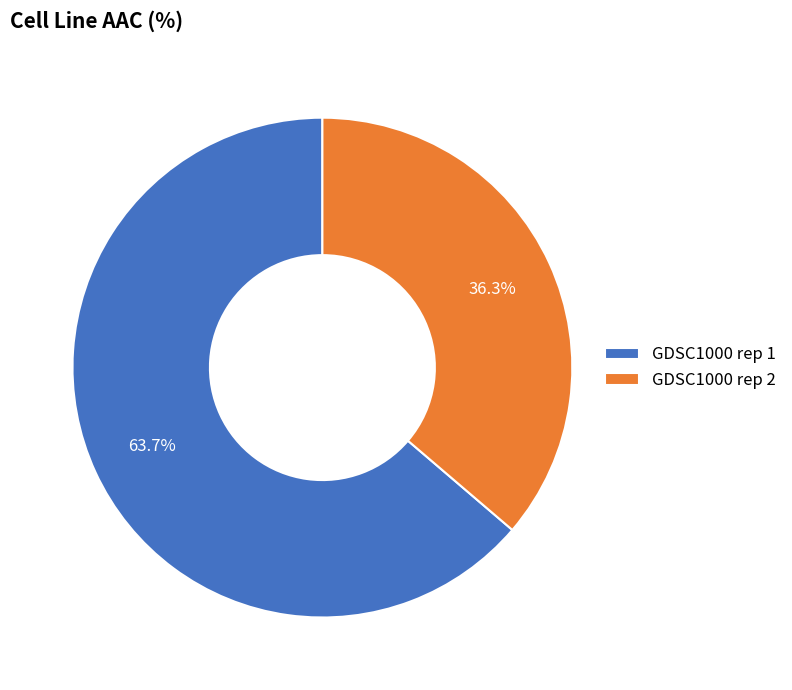

To the nearest percent, what percentage of the pie is GDSC1000 rep 1?

64%